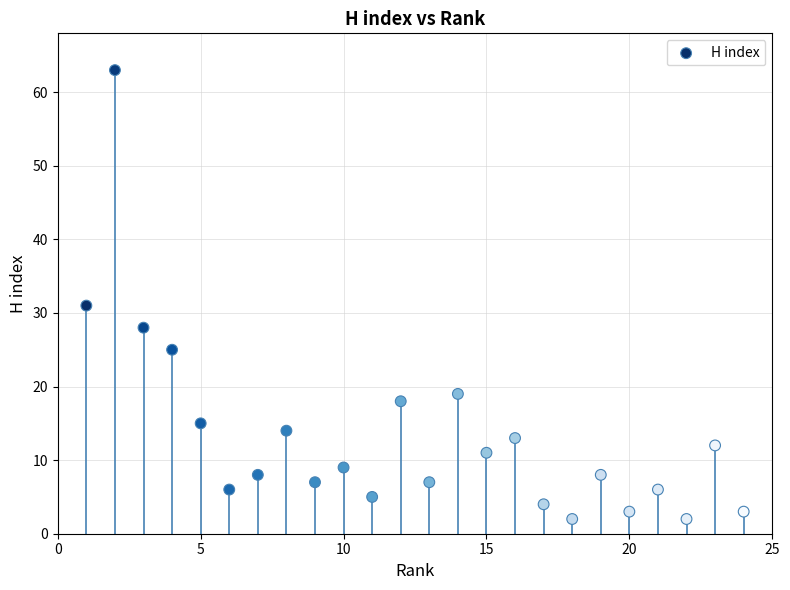

What is the range of X values (max minus min)?

23